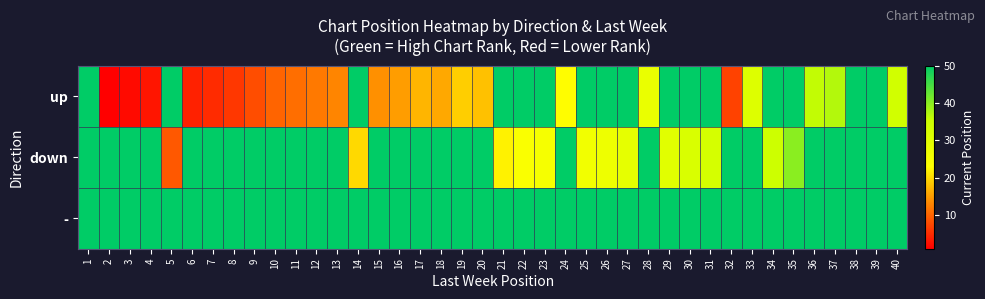

Which series has the largest total across all categories?

-